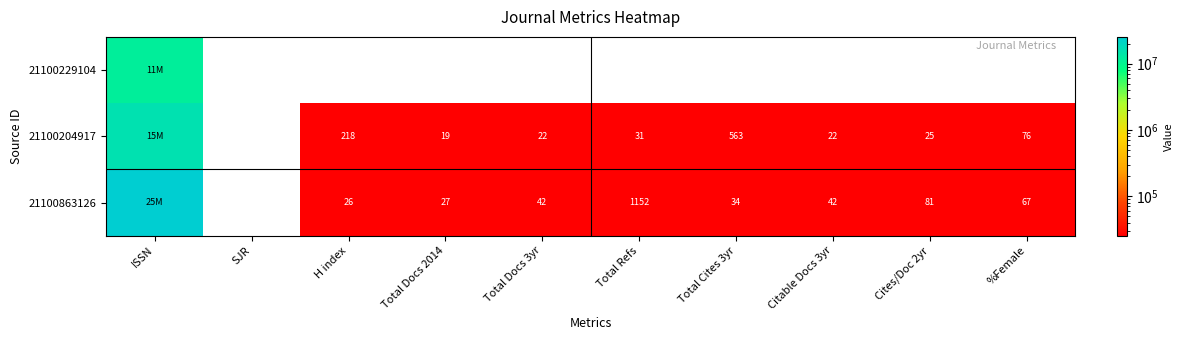

Rank the series at Total Docs 2014 from lowest to highest value.

21100229104, 21100204917, 21100863126